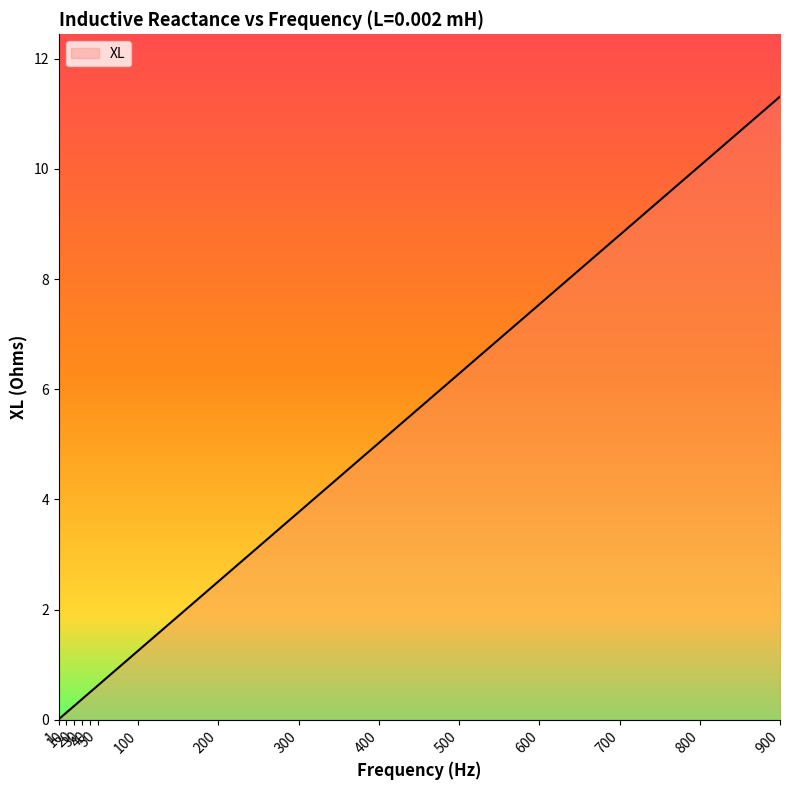

What is the sum of all values?

58.4